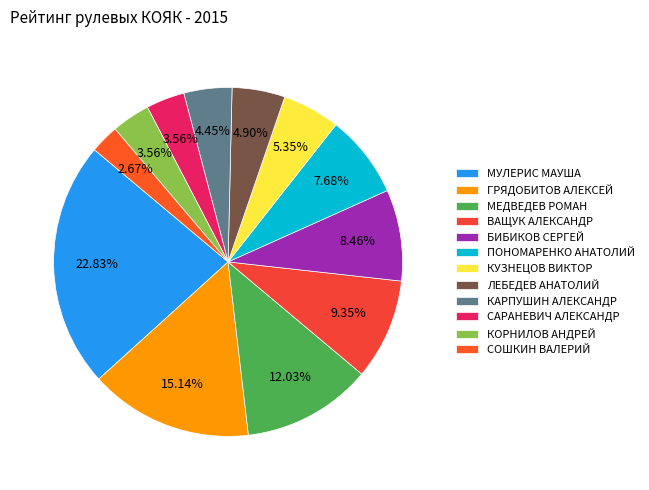

Approximately how many times larger is the value at КОРНИЛОВ АНДРЕЙ compared to БИБИКОВ СЕРГЕЙ?

0.4